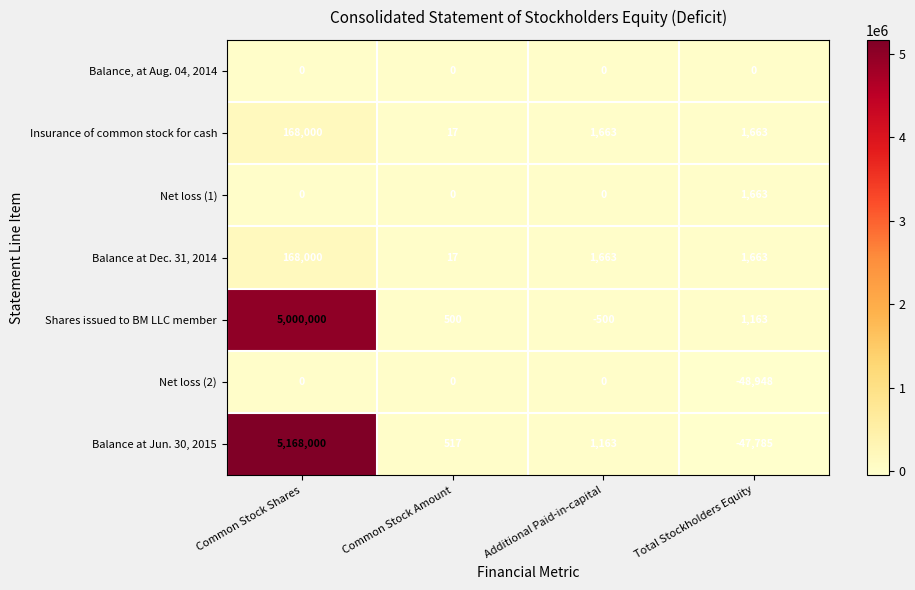

At which category is the sum across all series the highest?

Common Stock Shares